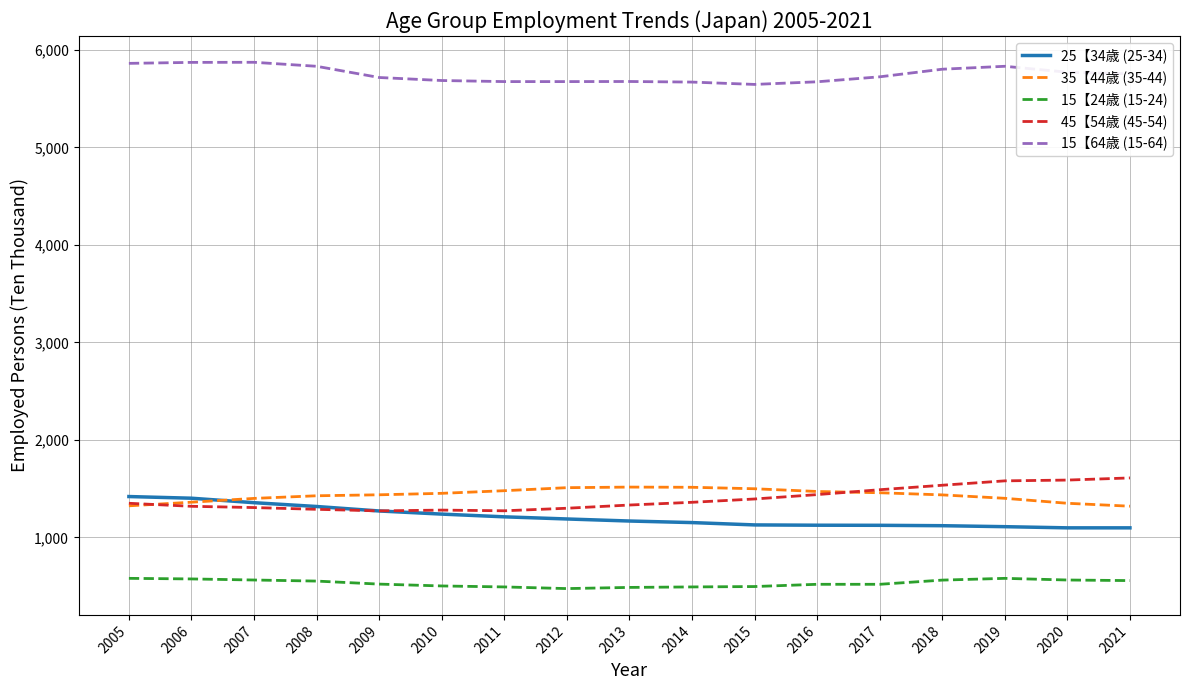

What is the maximum value shown in the chart?

5873